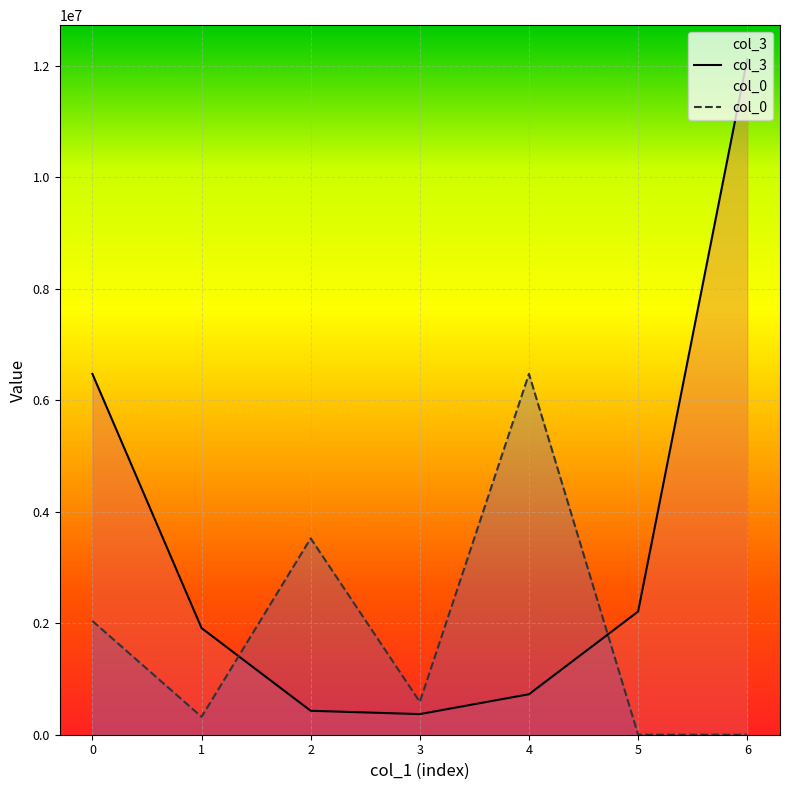

The col_0 series shows 214098.7 at 0. True or false?

False